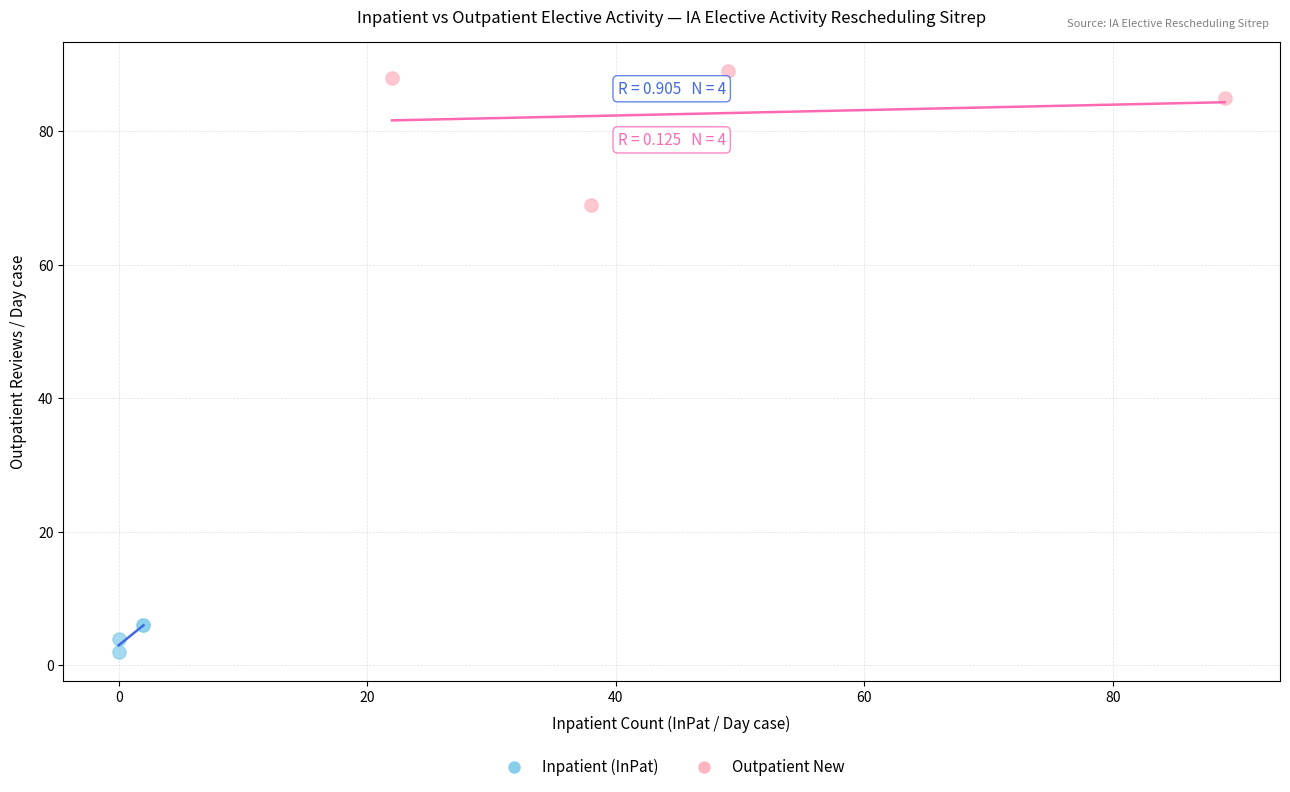

Which series reaches the minimum Y coordinate?

Inpatient (InPat)